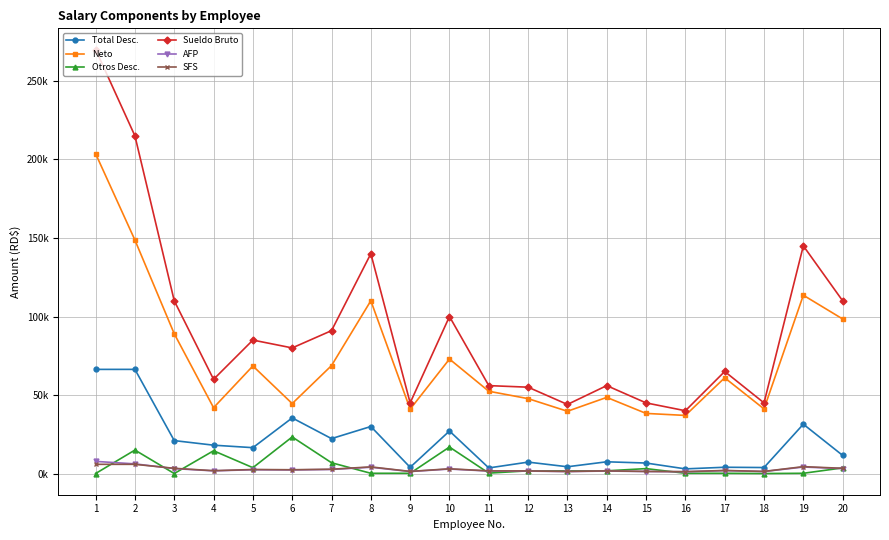

At how many categories does at least one series exceed 48220?

15